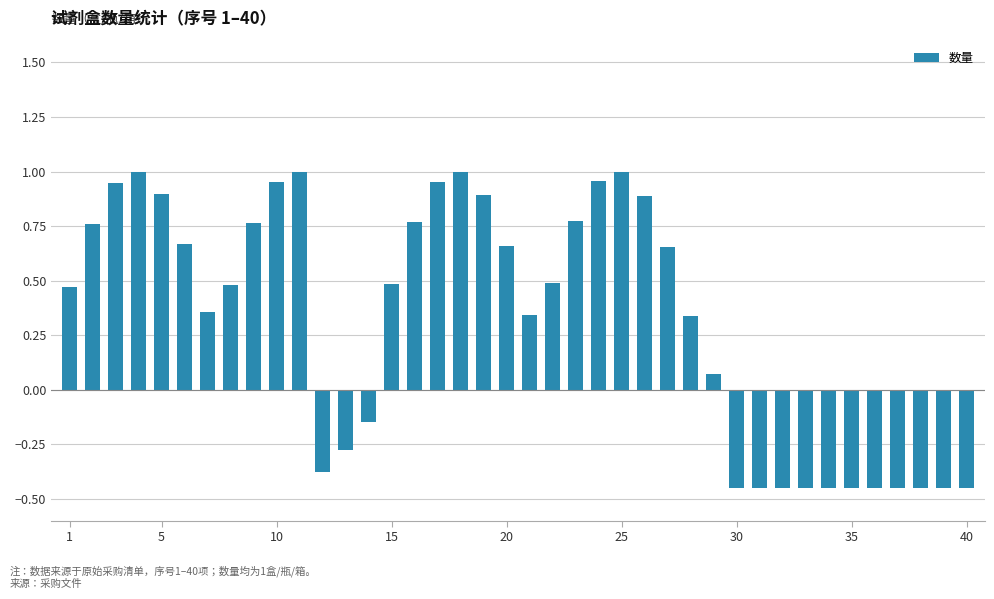

How many data points are less than 0?

14